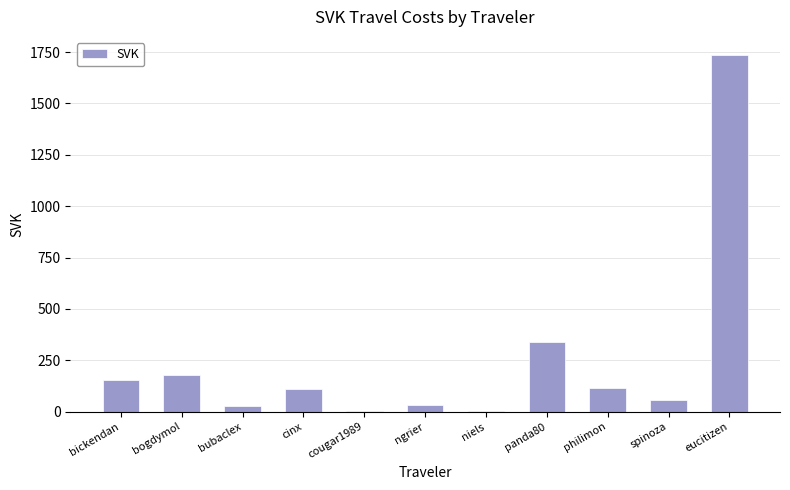

Between eucitizen and bubaclex, which is larger?

eucitizen